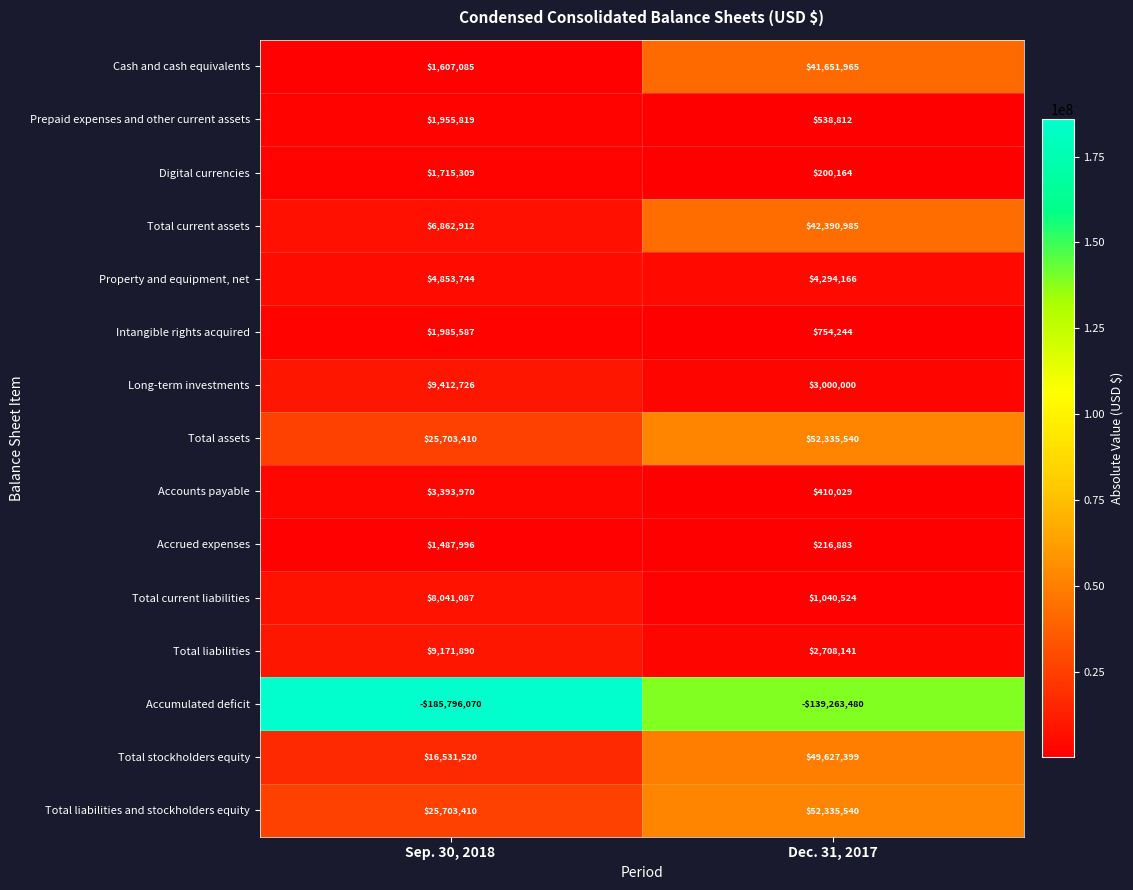

Which series has the widest spread of values?

Accumulated deficit